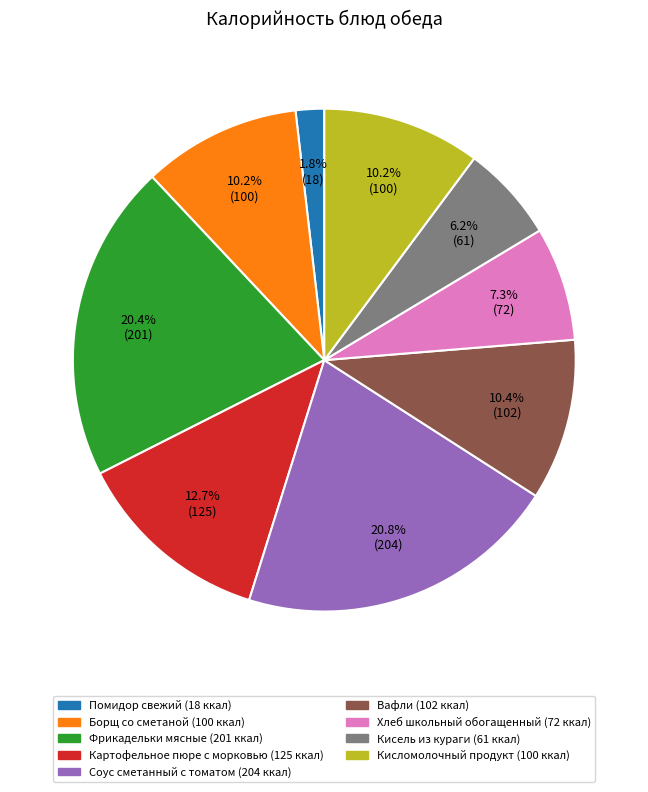

What is the ratio of the value at Фрикадельки мясные to the value at Картофельное пюре с морковью?

1.6